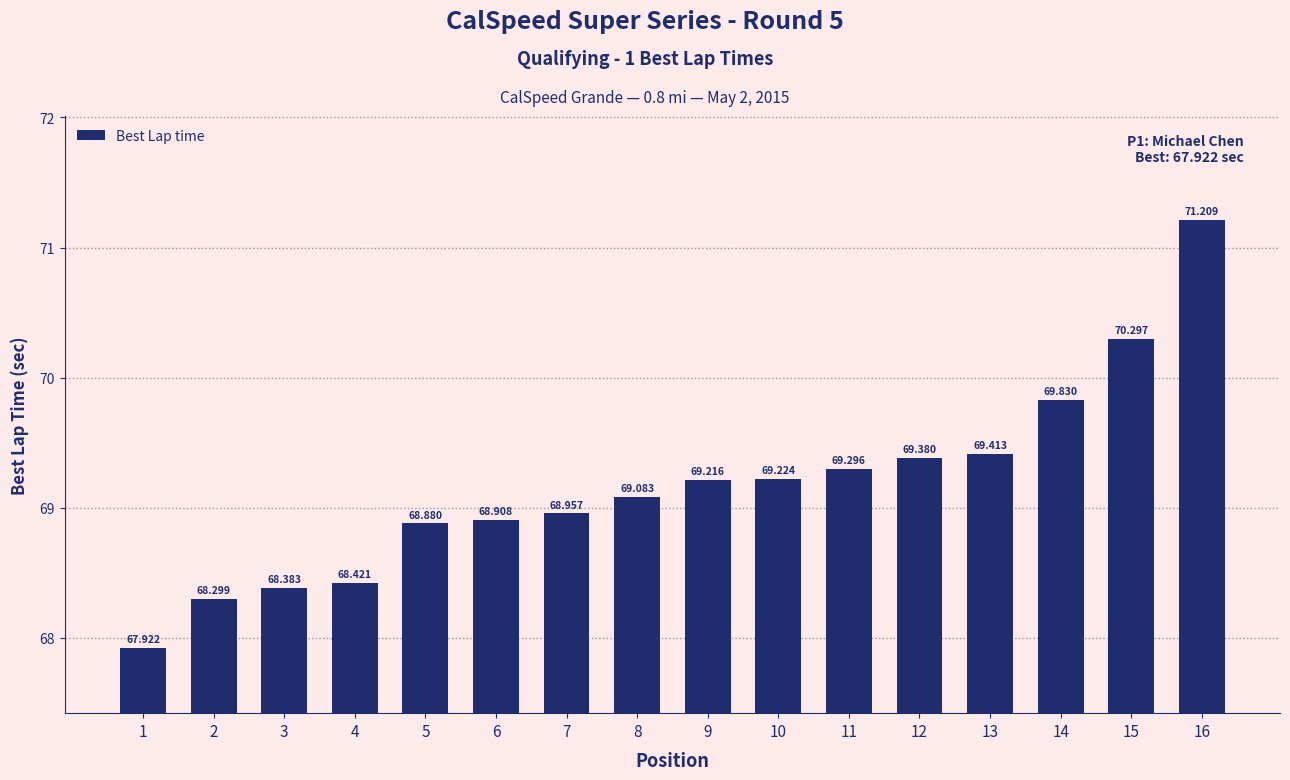

Reading right to left, what are all the values shown in this chart?

16=71.2	15=70.3	14=69.8	13=69.4	12=69.4	11=69.3	10=69.2	9=69.2	8=69.1	7=69.0	6=68.9	5=68.9	4=68.4	3=68.4	2=68.3	1=67.9